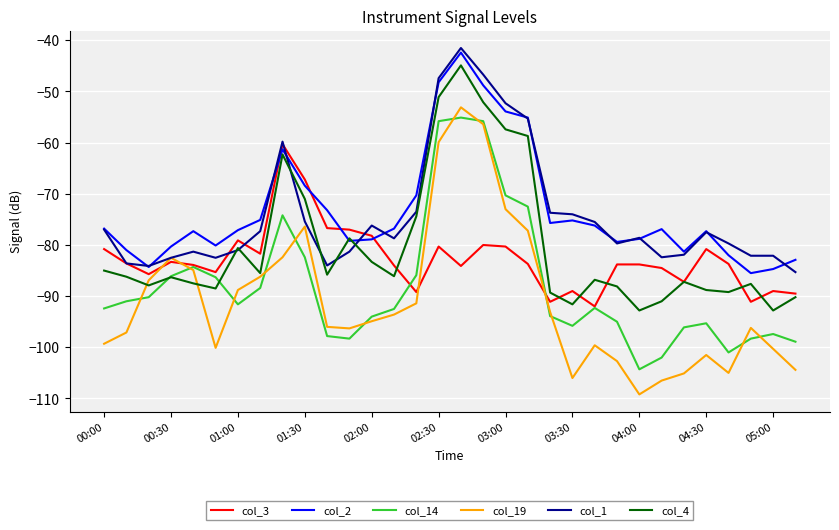

Which series has the largest range (max minus min)?

col_19